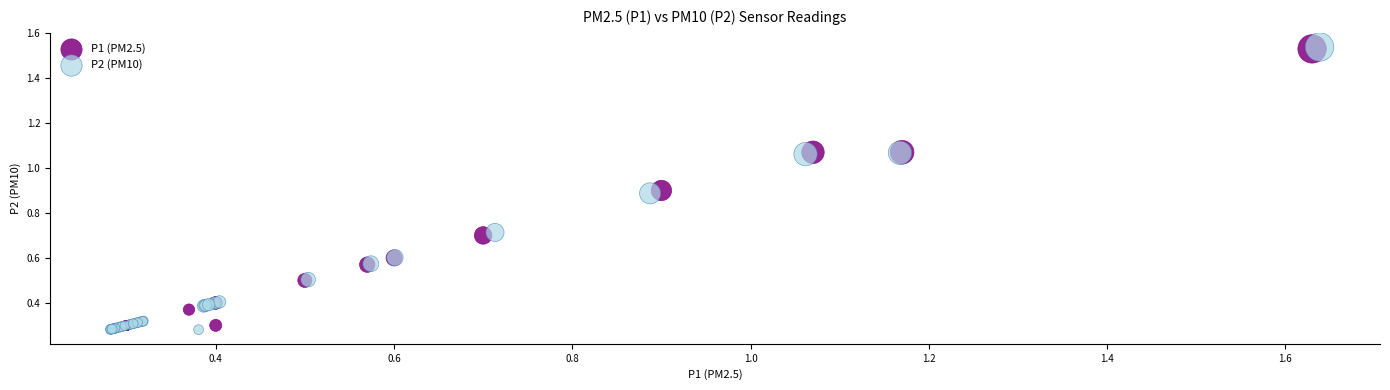

Which series has the widest spread of Y values?

P2 (PM10)